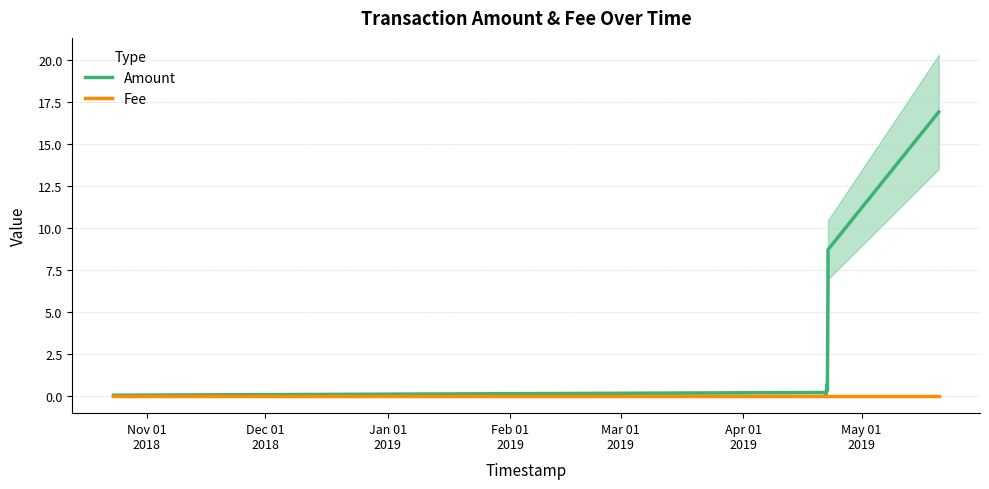

Between Jan 01
2019 and Feb 01
2019, which is larger?

Feb 01
2019